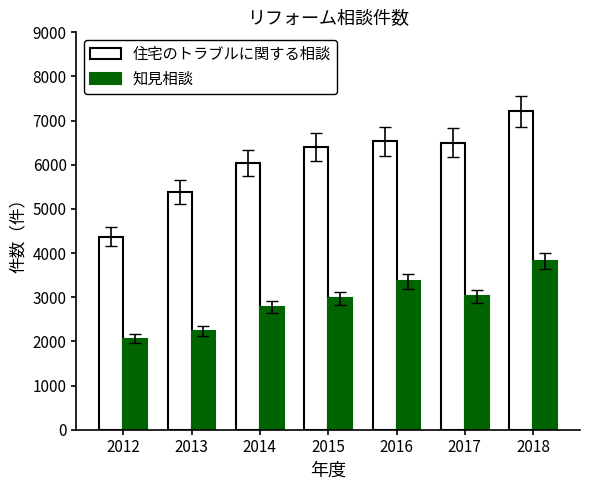

What is the sum of the 知見相談 values at 2014 and 2018?

6597